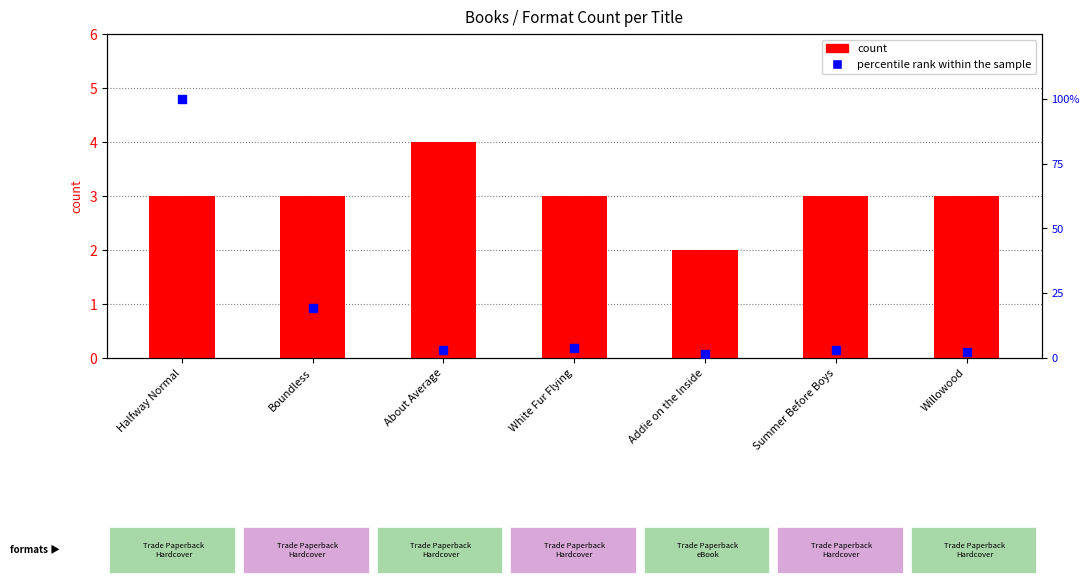

Which series has the largest Y range (max minus min)?

percentile rank within the sample